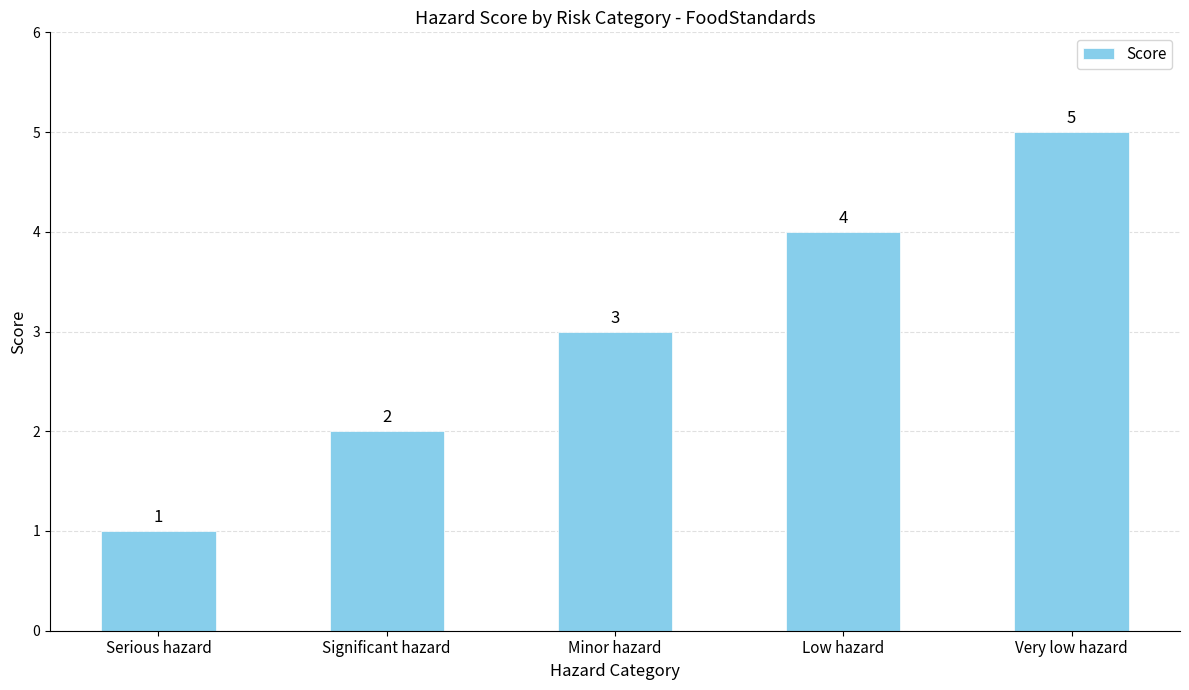

What position from the left is Very low hazard?

5